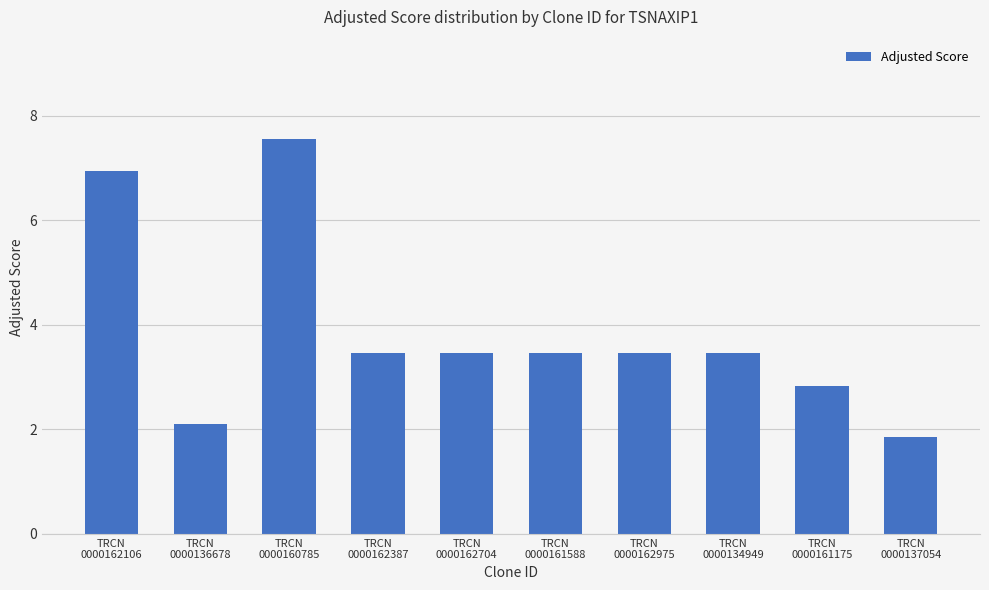

True or false: the data shows 3.5 at TRCN
0000161588.

True